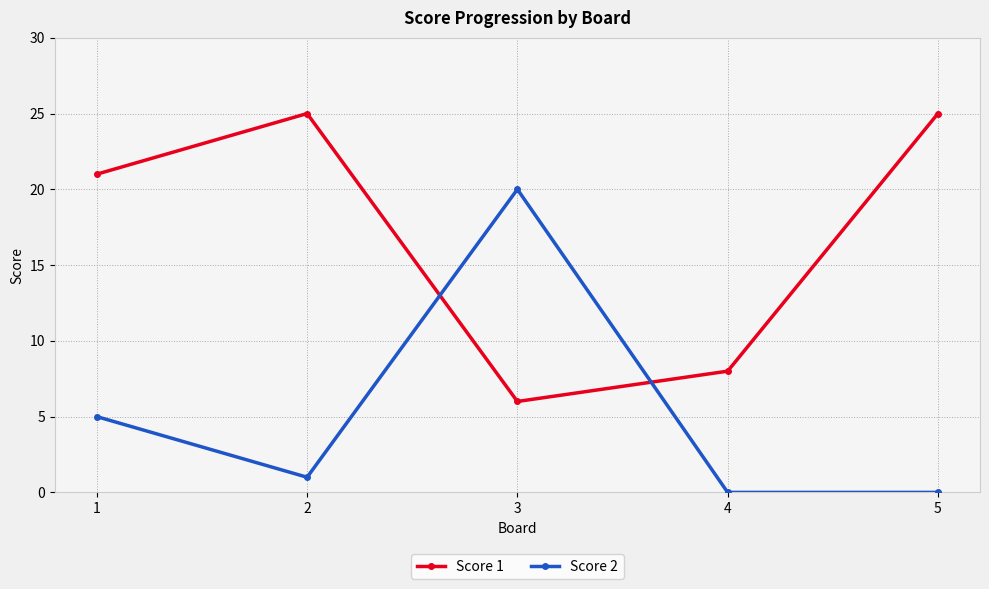

True or false: Score 1 has a value of 13 at 4.

False